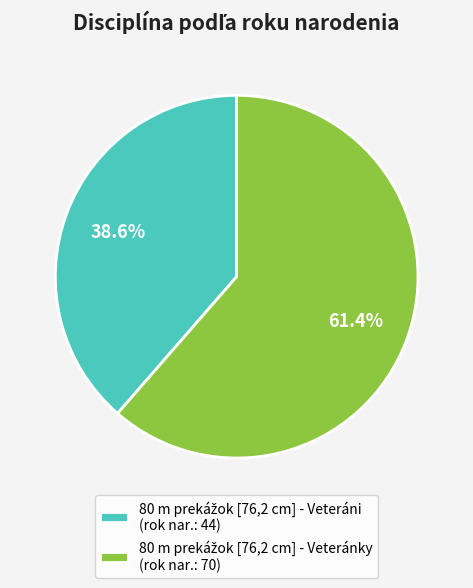

How many segments does this pie chart have?

2